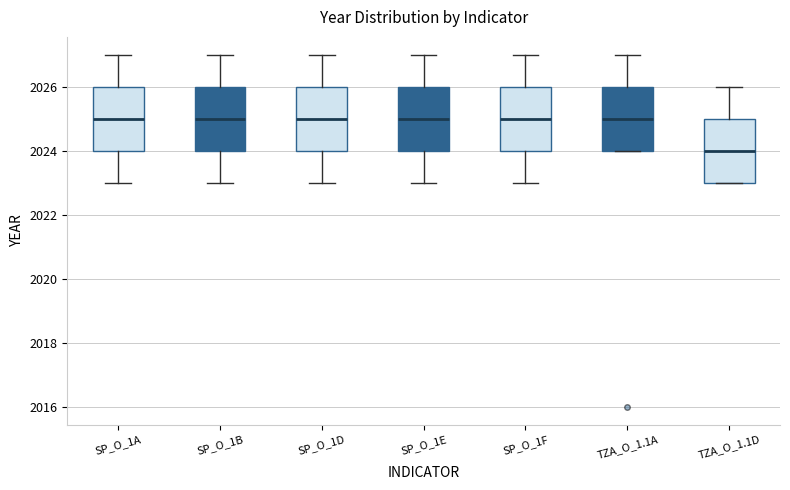

Reading left to right, read every box against the y-axis: the position of its median line, the range the box covers, and the ends of its whiskers. The values are not printed on the chart, so give them approximately, as read against the axis.

SP_O_1A: median 2025, box 2024 to 2026, whiskers 2023 to 2027
SP_O_1B: median 2025, box 2024 to 2026, whiskers 2023 to 2027
SP_O_1D: median 2025, box 2024 to 2026, whiskers 2023 to 2027
SP_O_1E: median 2025, box 2024 to 2026, whiskers 2023 to 2027
SP_O_1F: median 2025, box 2024 to 2026, whiskers 2023 to 2027
TZA_O_1.1A: median 2025, box 2024 to 2026, whiskers 2024 to 2027
TZA_O_1.1D: median 2024, box 2023 to 2025, whiskers 2023 to 2026